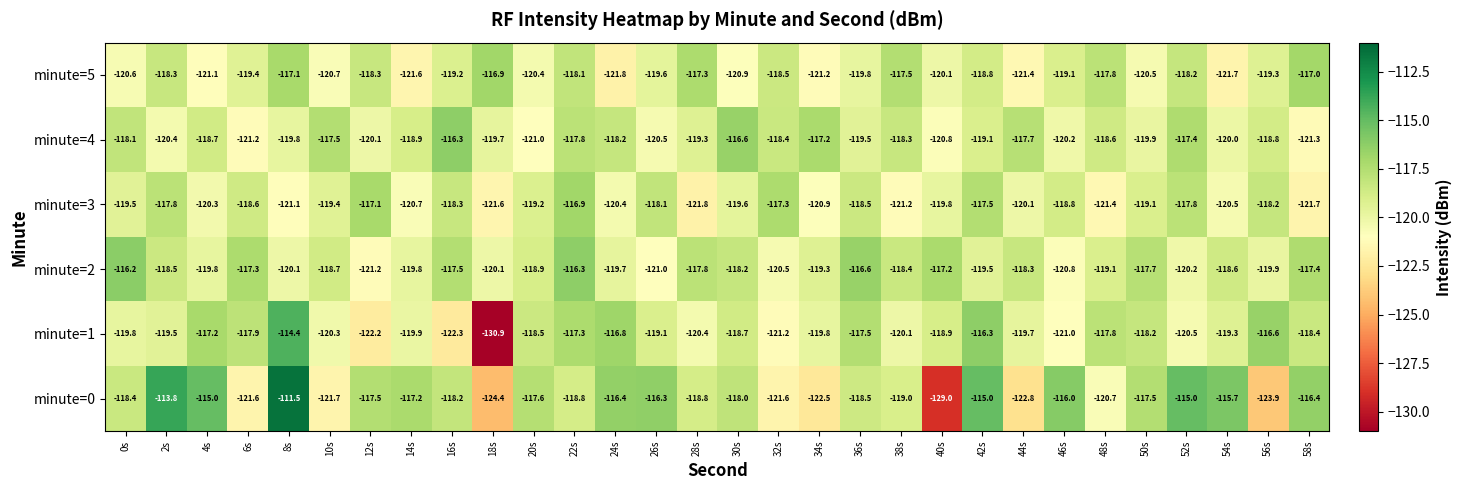

What value does the minute=2 series have at 10s?

-118.7